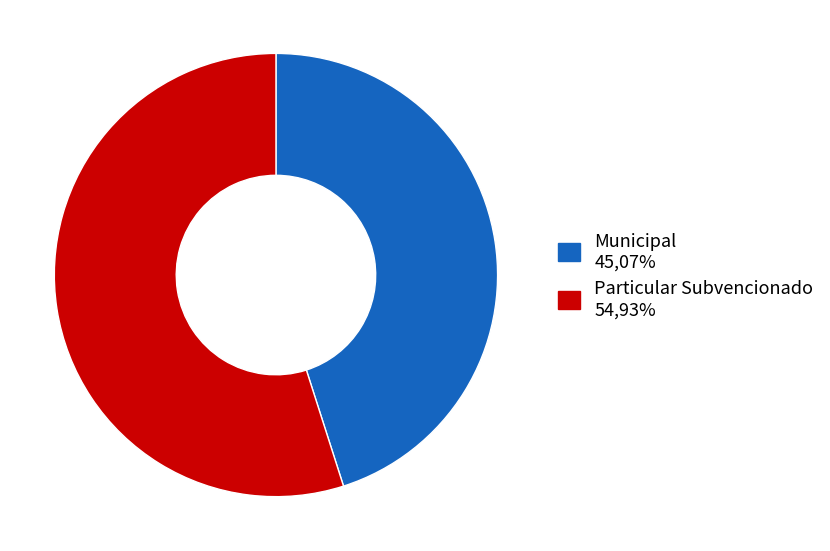

Between Particular Subvencionado and Municipal, which is larger?

Particular Subvencionado